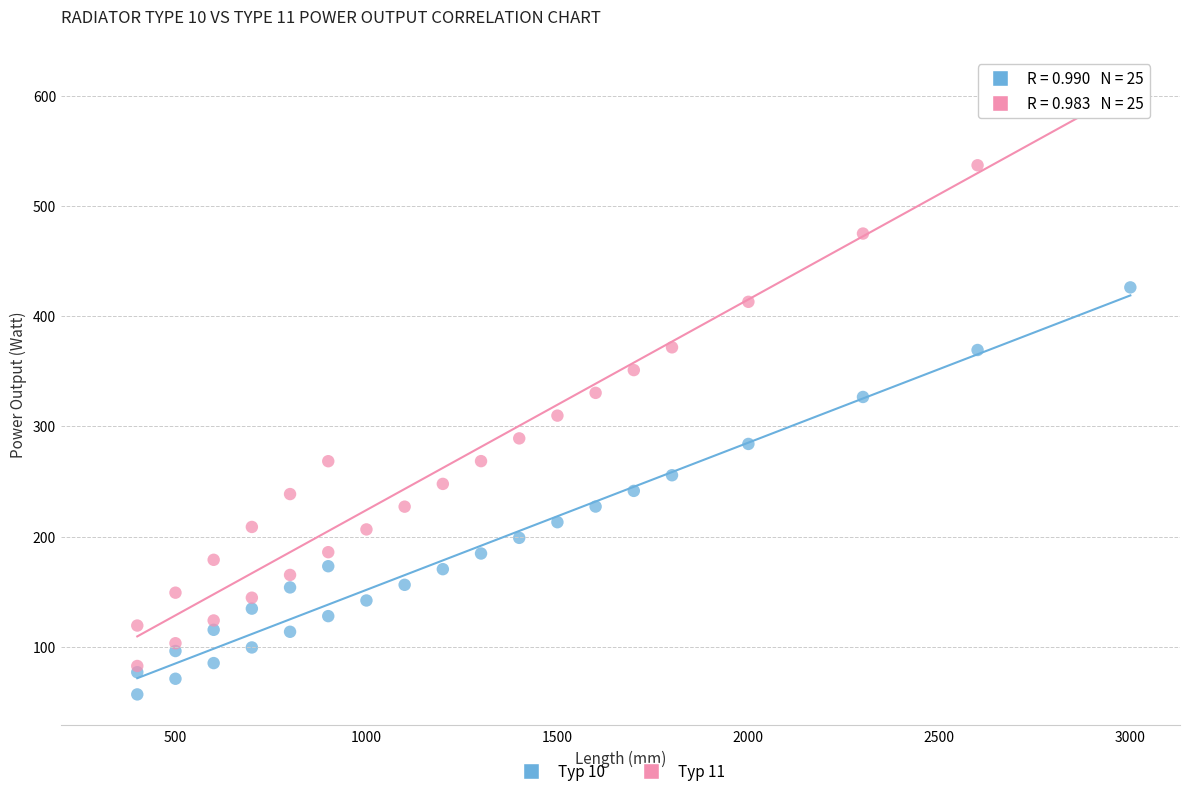

Which series contains the lowest Y value?

Typ 10